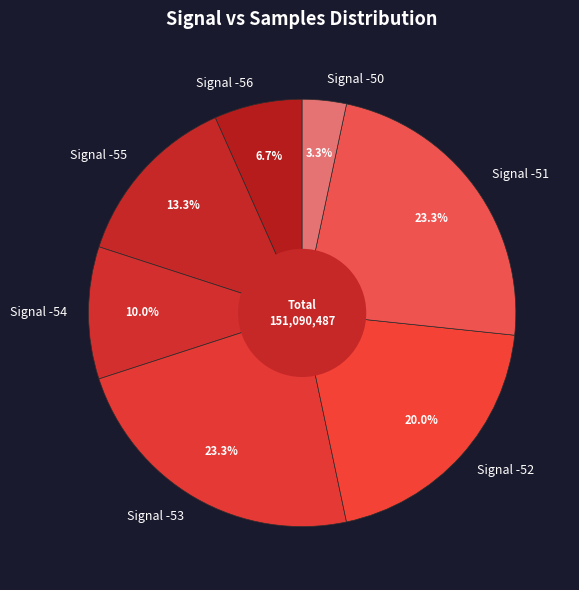

Count the number of slices in the pie.

7